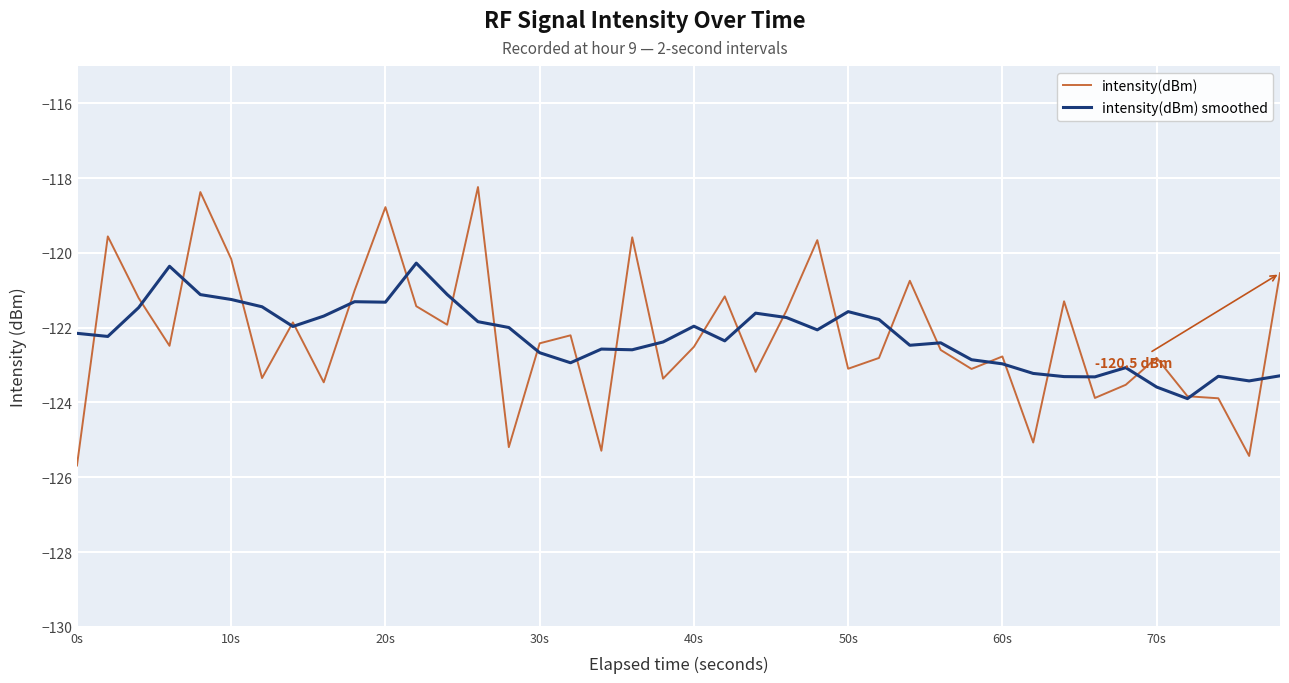

What is the minimum value for intensity(dBm) smoothed?

-123.9